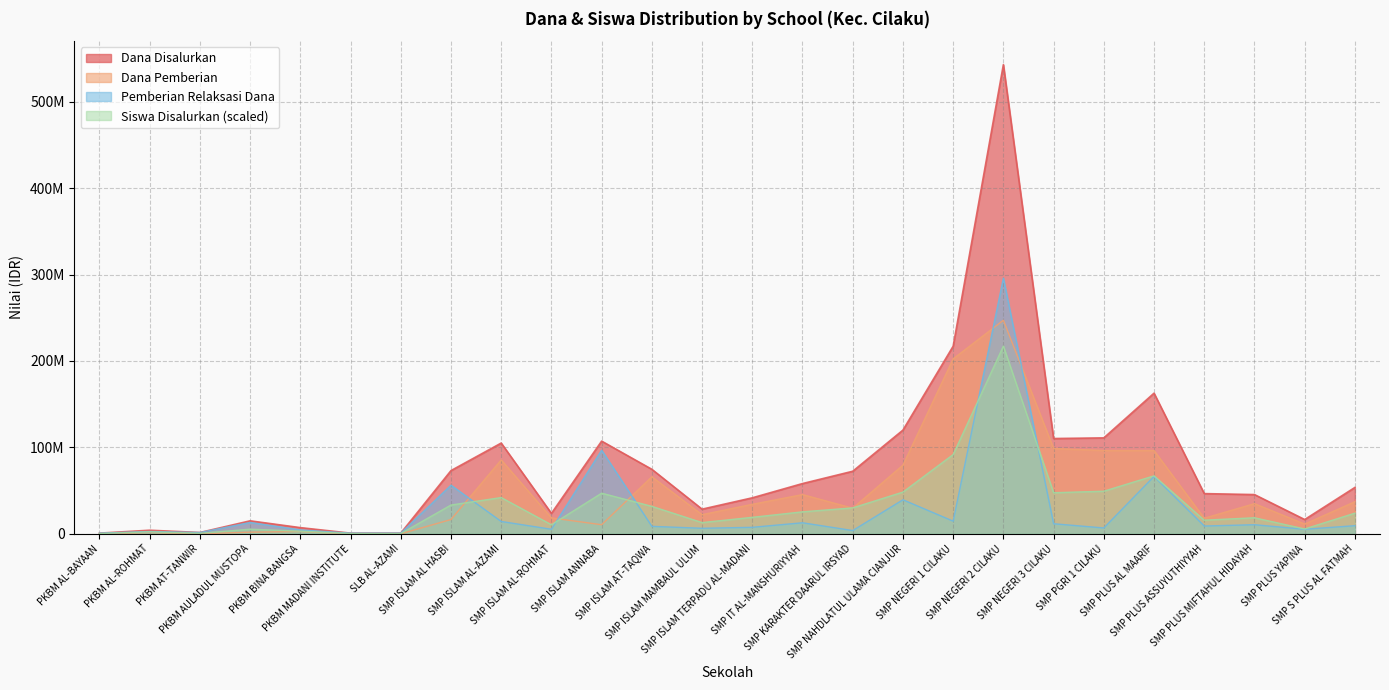

List the labels in order of Siswa Disalurkan value, largest first.

SMP NEGERI 2 CILAKU, SMP NEGERI 1 CILAKU, SMP PLUS AL MAARIF, SMP PGRI 1 CILAKU, SMP NAHDLATUL ULAMA CIANJUR, SMP NEGERI 3 CILAKU, SMP ISLAM ANNABA, SMP ISLAM AL-AZAMI, SMP ISLAM AL HASBI, SMP ISLAM AT-TAQWA, SMP KARAKTER DAARUL IRSYAD, SMP IT AL-MANSHURIYYAH, SMP S PLUS AL FATMAH, SMP ISLAM TERPADU AL-MADANI, SMP PLUS MIFTAHUL HIDAYAH, SMP PLUS ASSUYUTHIYYAH, SMP ISLAM MAMBAUL ULUM, SMP ISLAM AL-ROHMAT, SMP PLUS YAPINA, PKBM AULADUL MUSTOPA, PKBM BINA BANGSA, PKBM AL-ROHMAT, PKBM AT-TANWIR, PKBM AL-BAYAAN, PKBM MADANI INSTITUTE, SLB AL-AZAMI